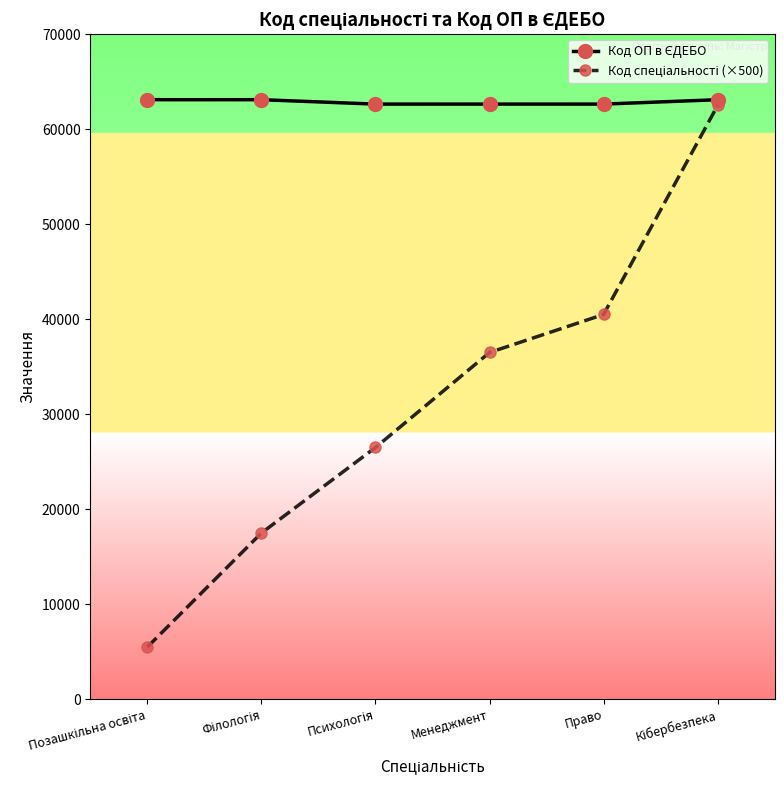

Count the number of categories in the chart.

6